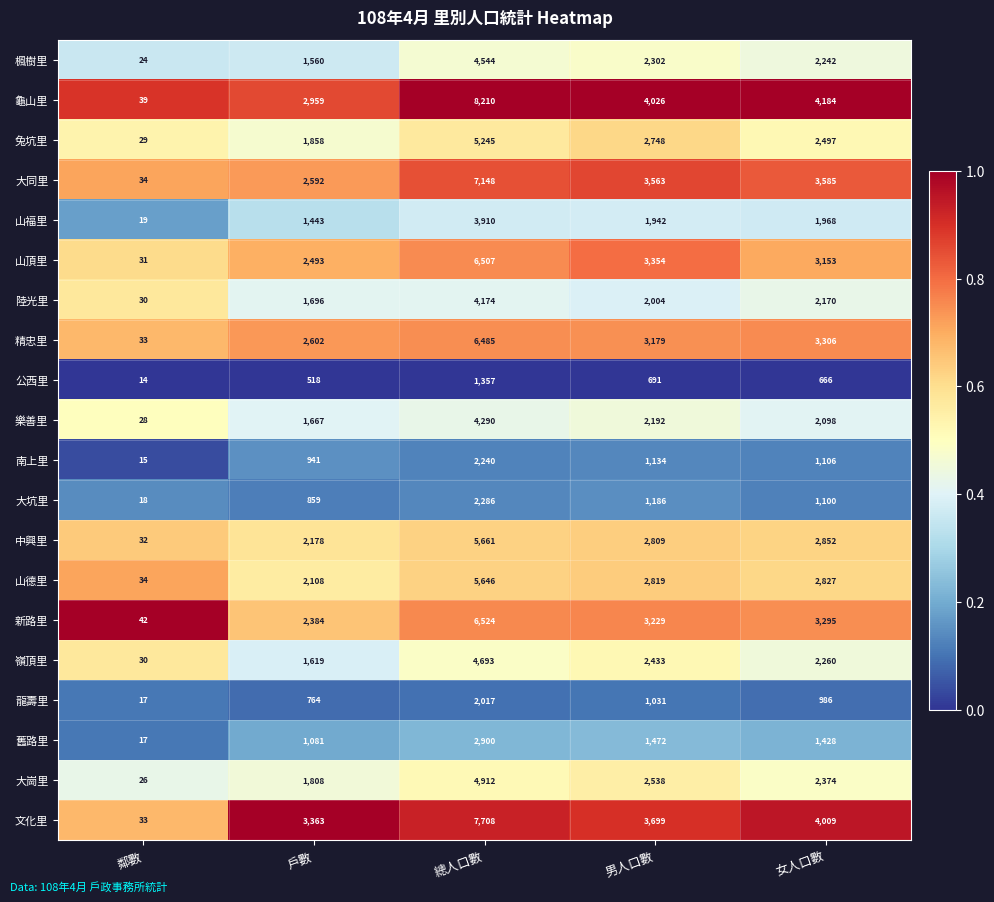

True or false: 山頂里 has a value of 6507 at 總人口數.

True